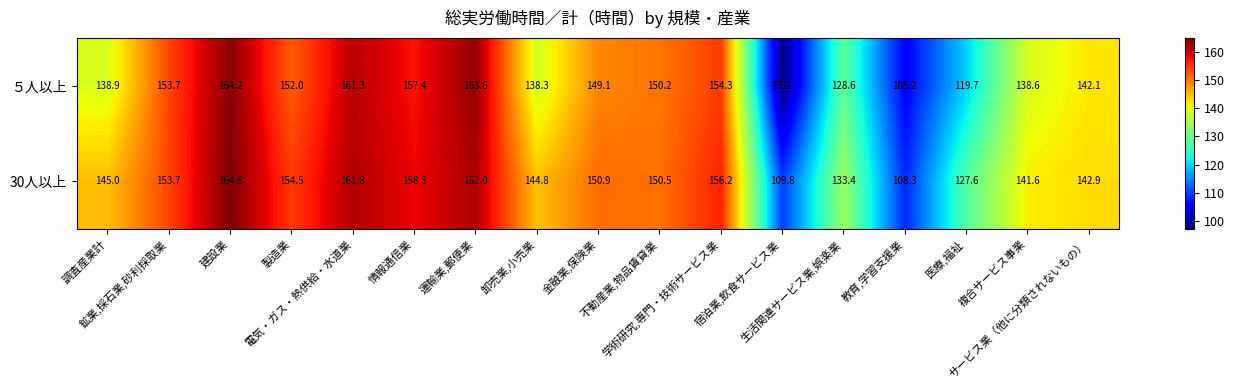

How many categories are shown in the chart?

17